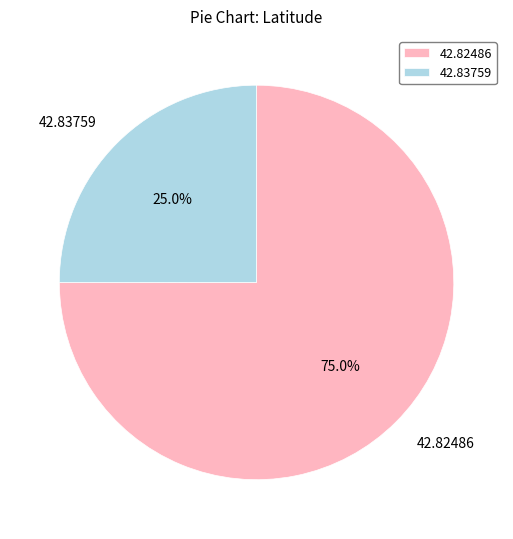

Rank the categories by value from lowest to highest.

42.83759, 42.82486